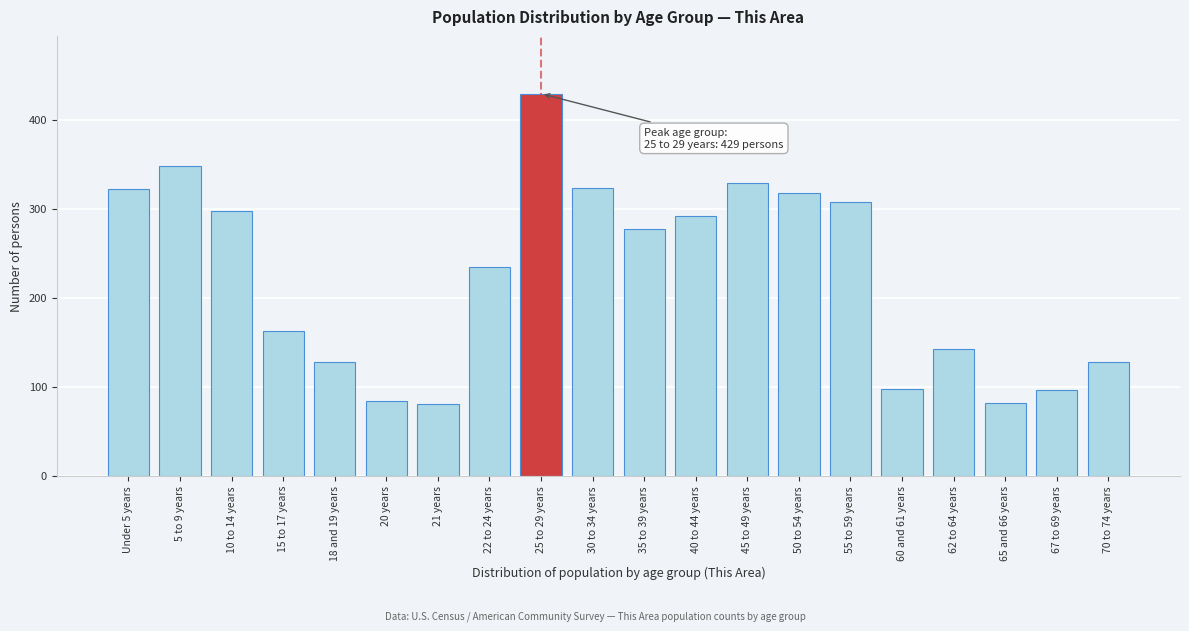

What is the sum of all values?

4477